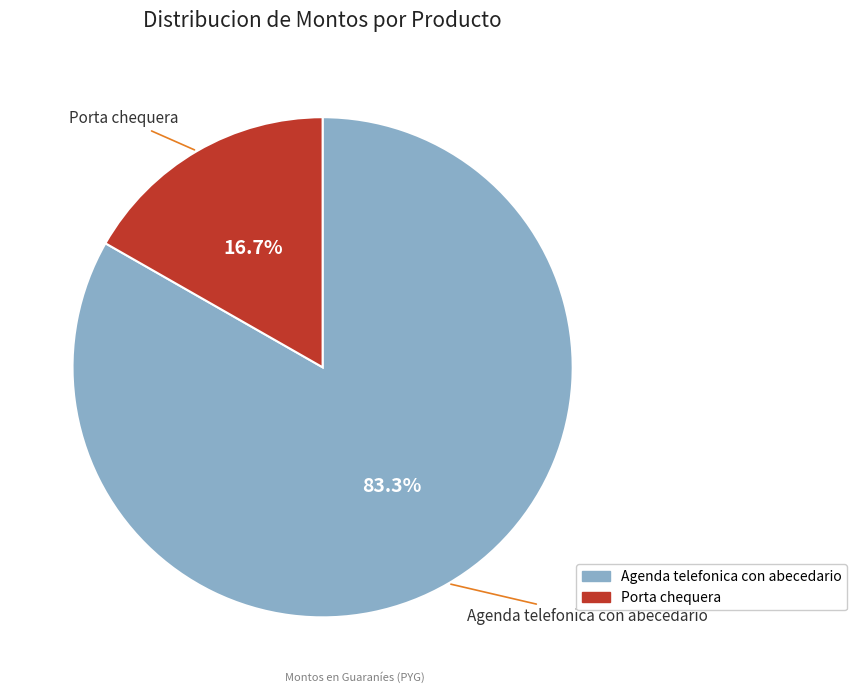

Rank the categories by value from highest to lowest.

Agenda telefonica con abecedario, Porta chequera